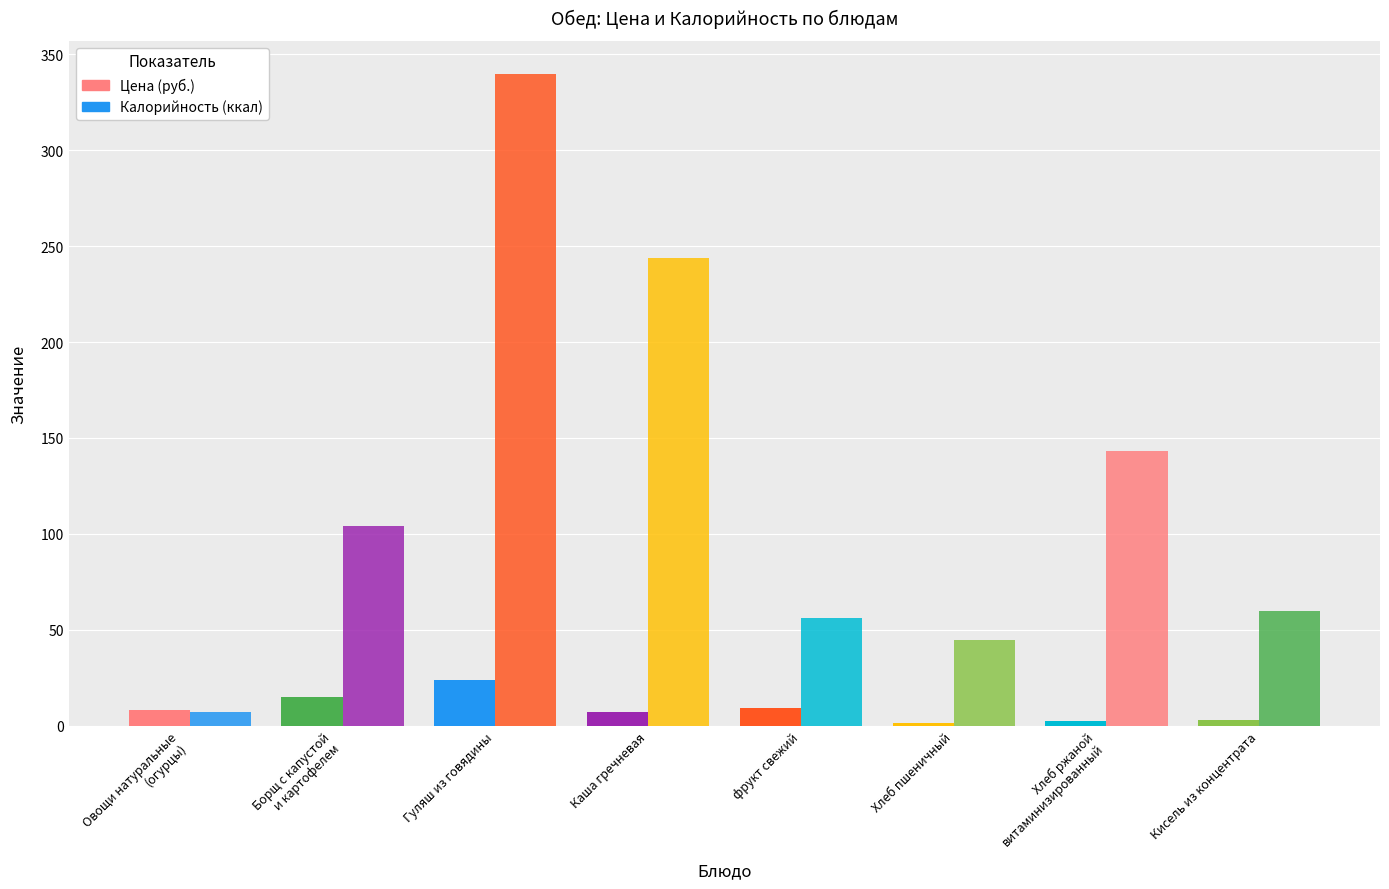

Does the chart contain any negative values?

No